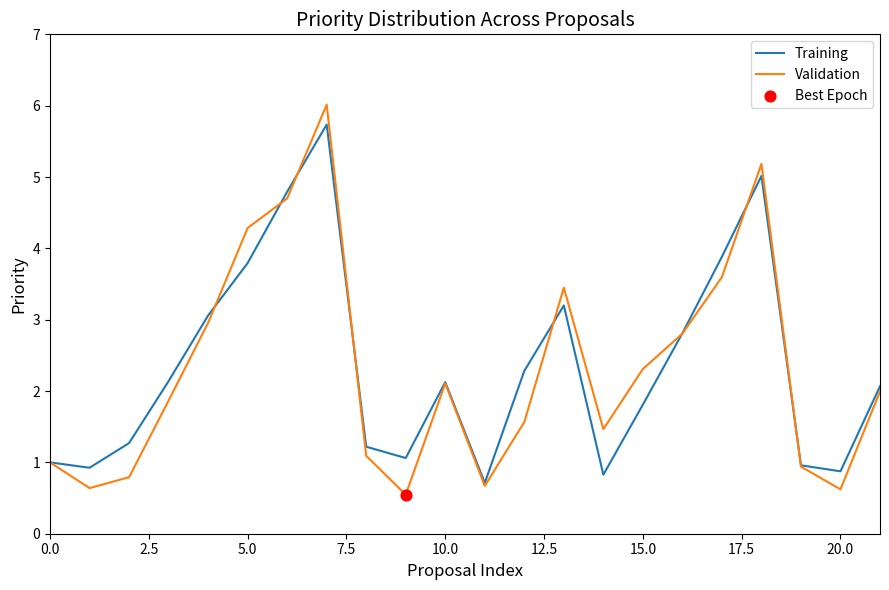

Which series has the largest range (max minus min)?

Validation